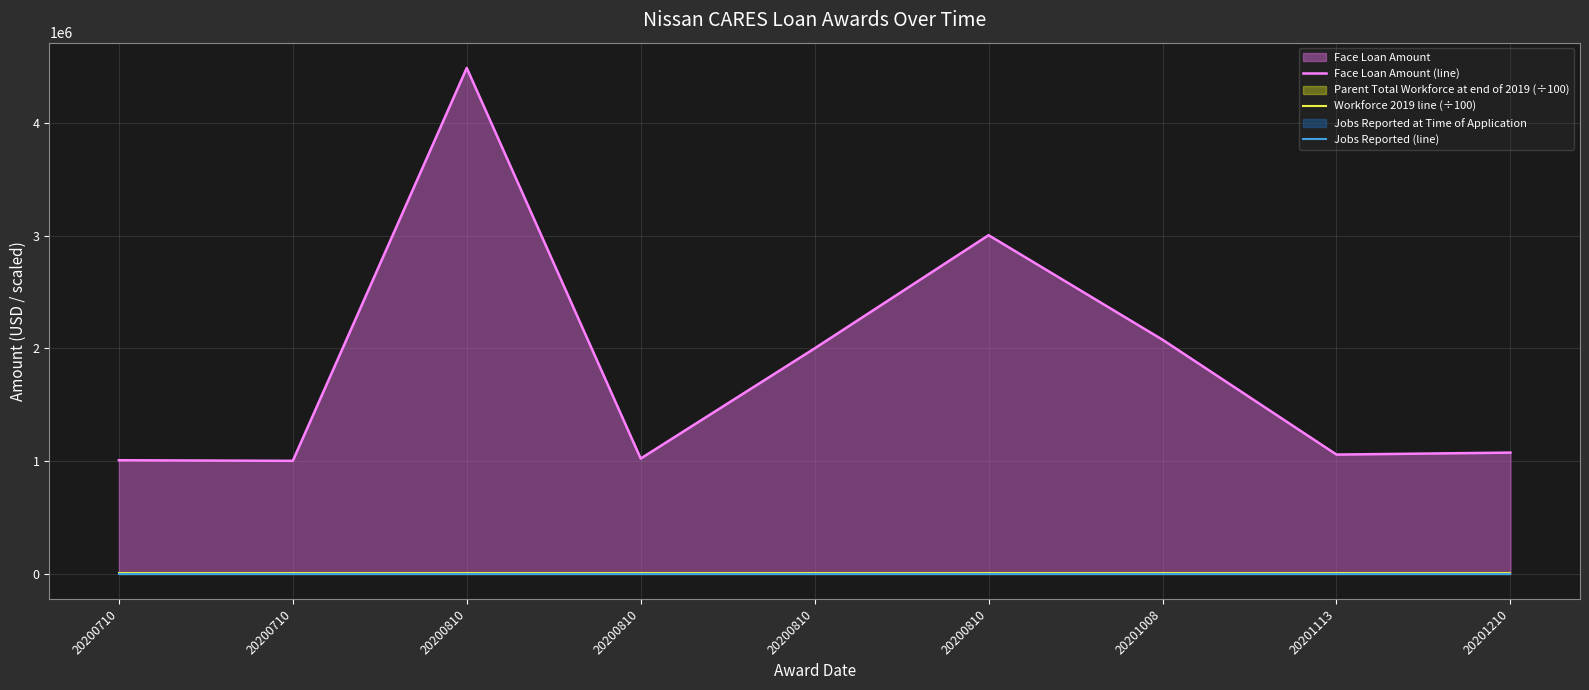

What is the total value across all series at 20201210?

1075672.9